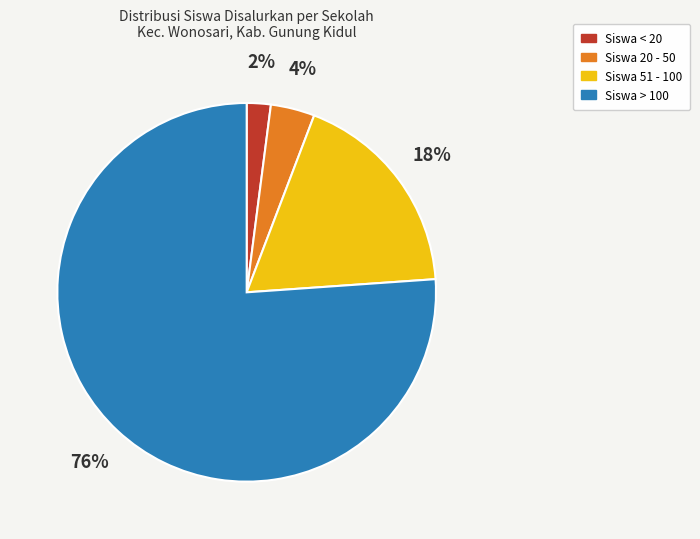

Is there any slice that represents more than half of the pie?

Yes